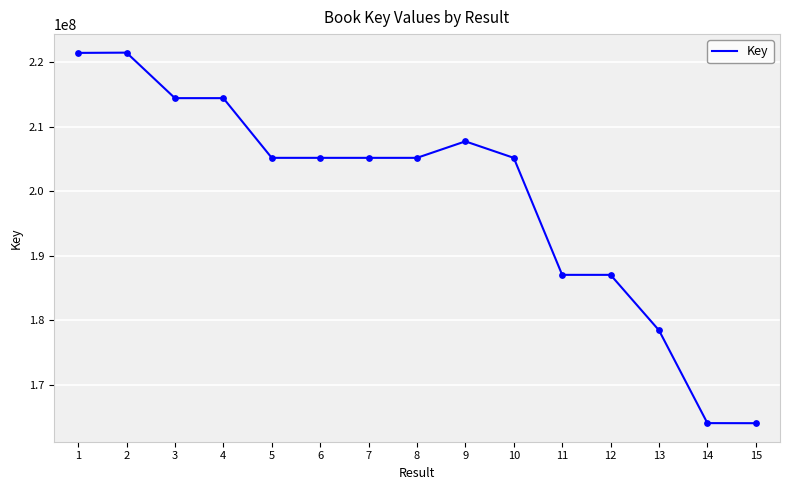

Between 14 and 11, which is larger?

11